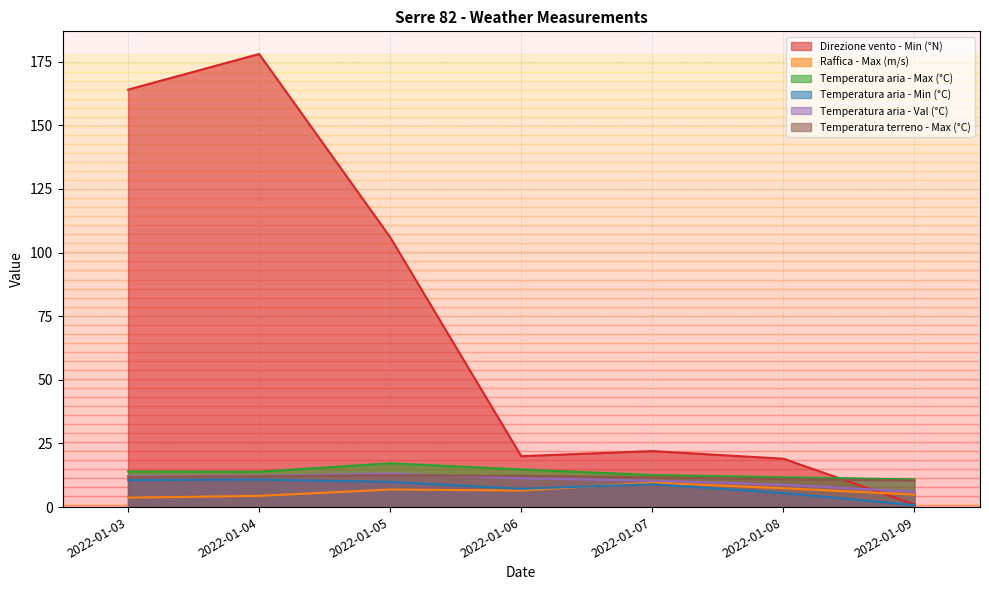

In Raffica - Max (m/s), how many points are higher than both neighbors (excluding endpoints)?

2